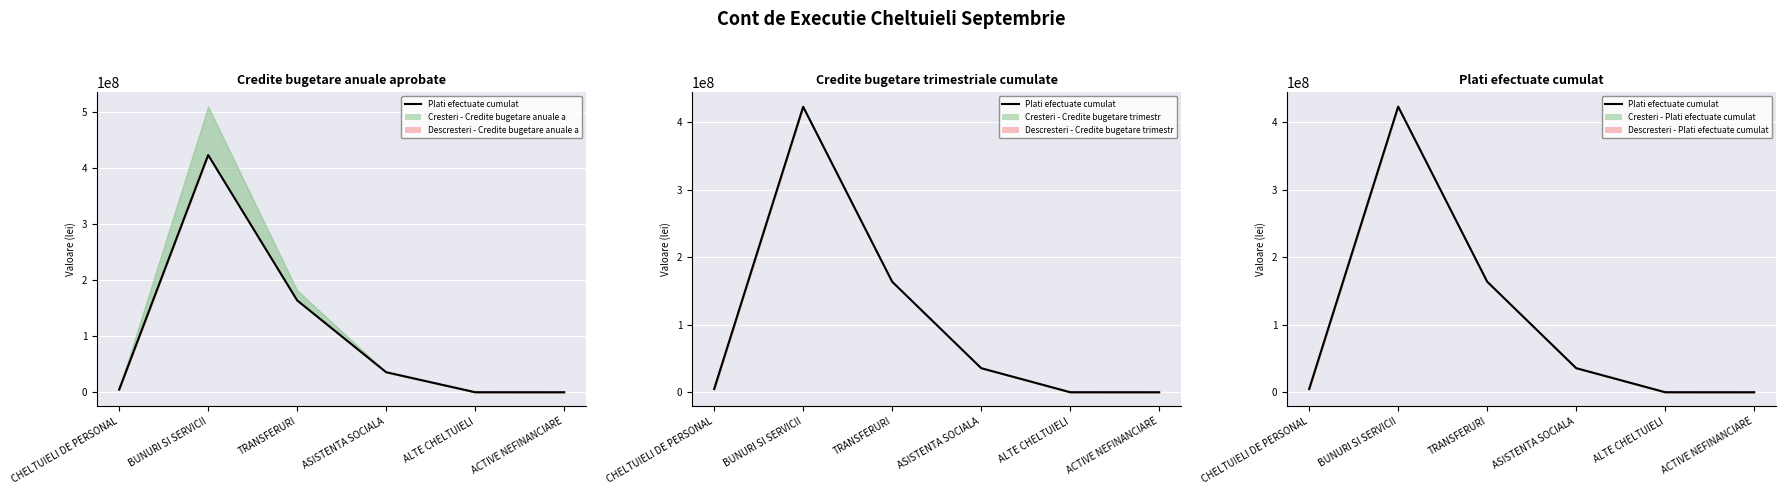

Which category has the highest value across all series?

BUNURI SI SERVICII